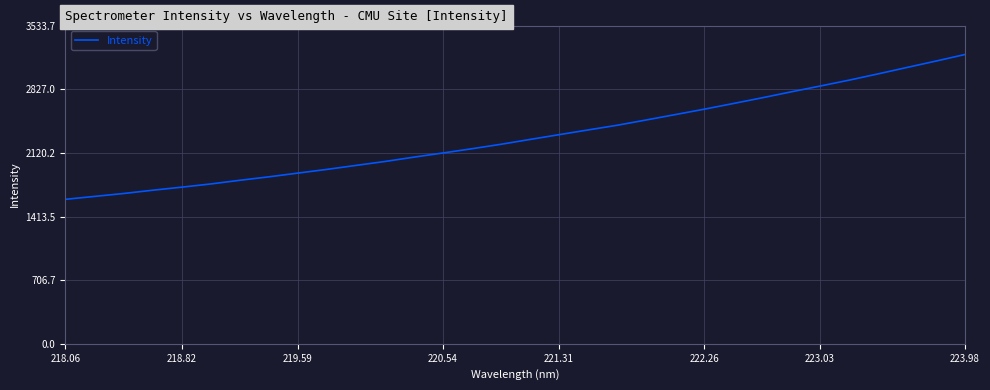

What is the difference between the maximum and minimum values?

1608.2